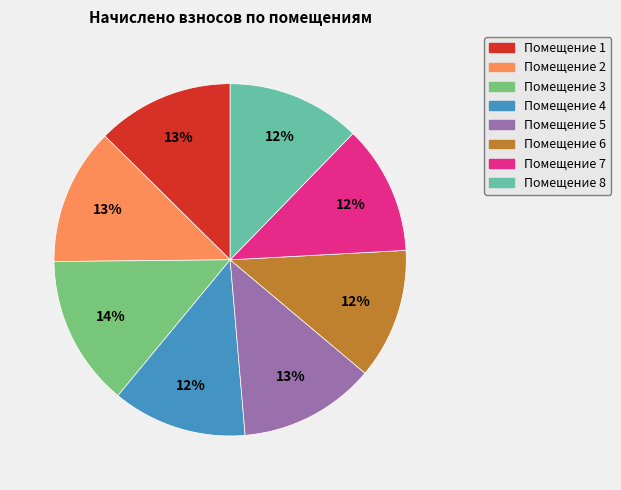

Is the sum of Помещение 3 and Помещение 6 greater than half?

No